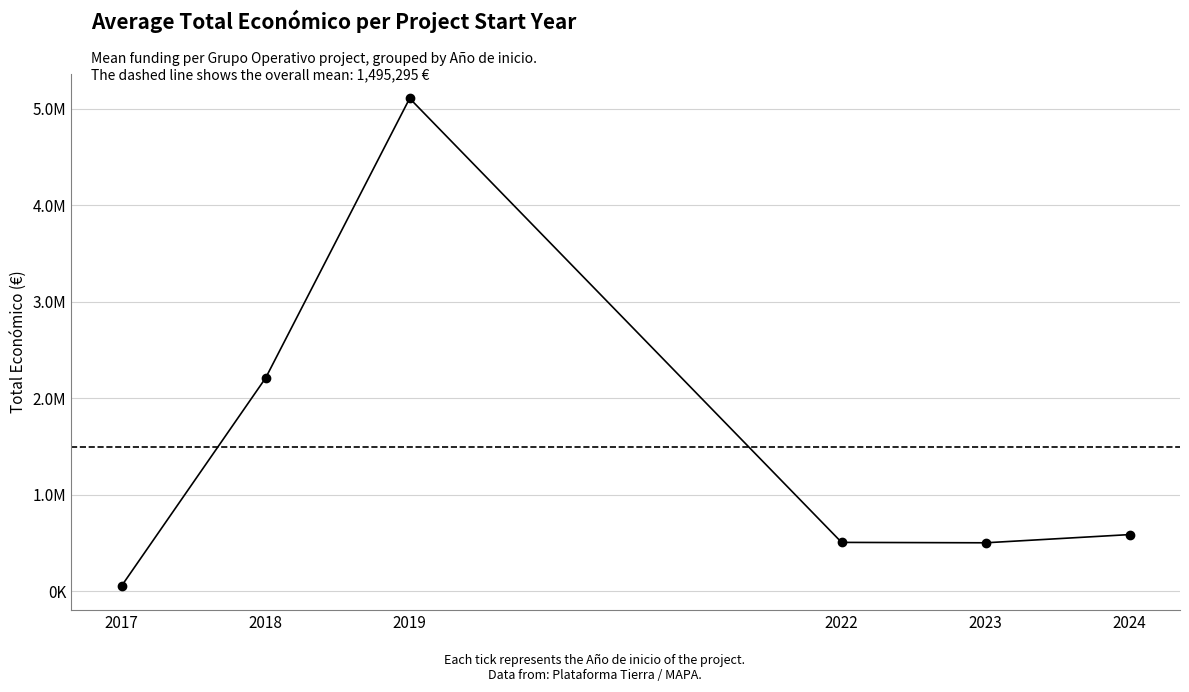

Which category has the highest value across all series?

2019